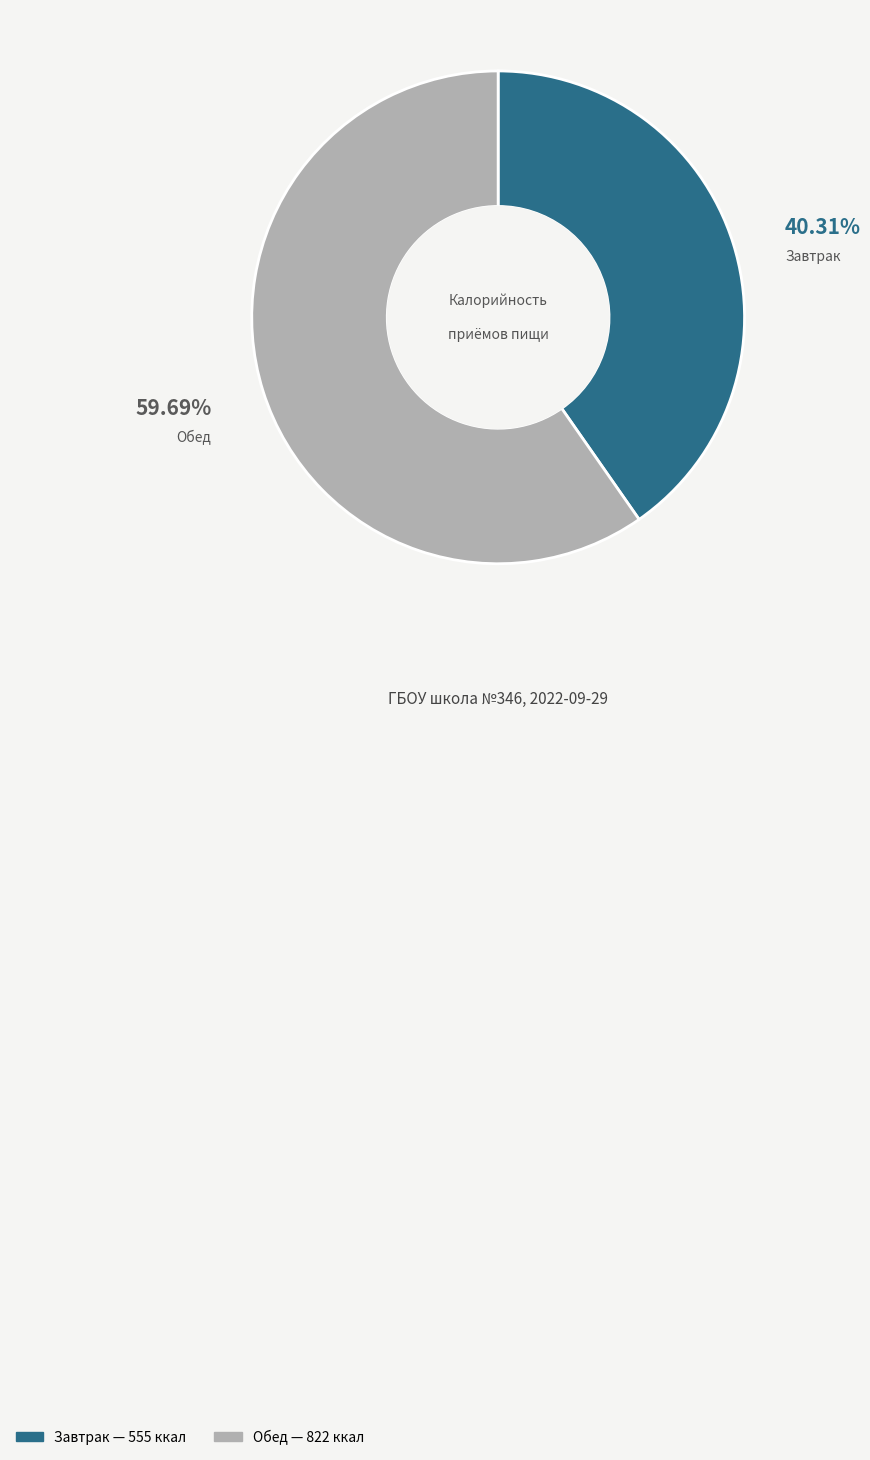

The Завтрак slice represents 28% of the pie. True or false?

False